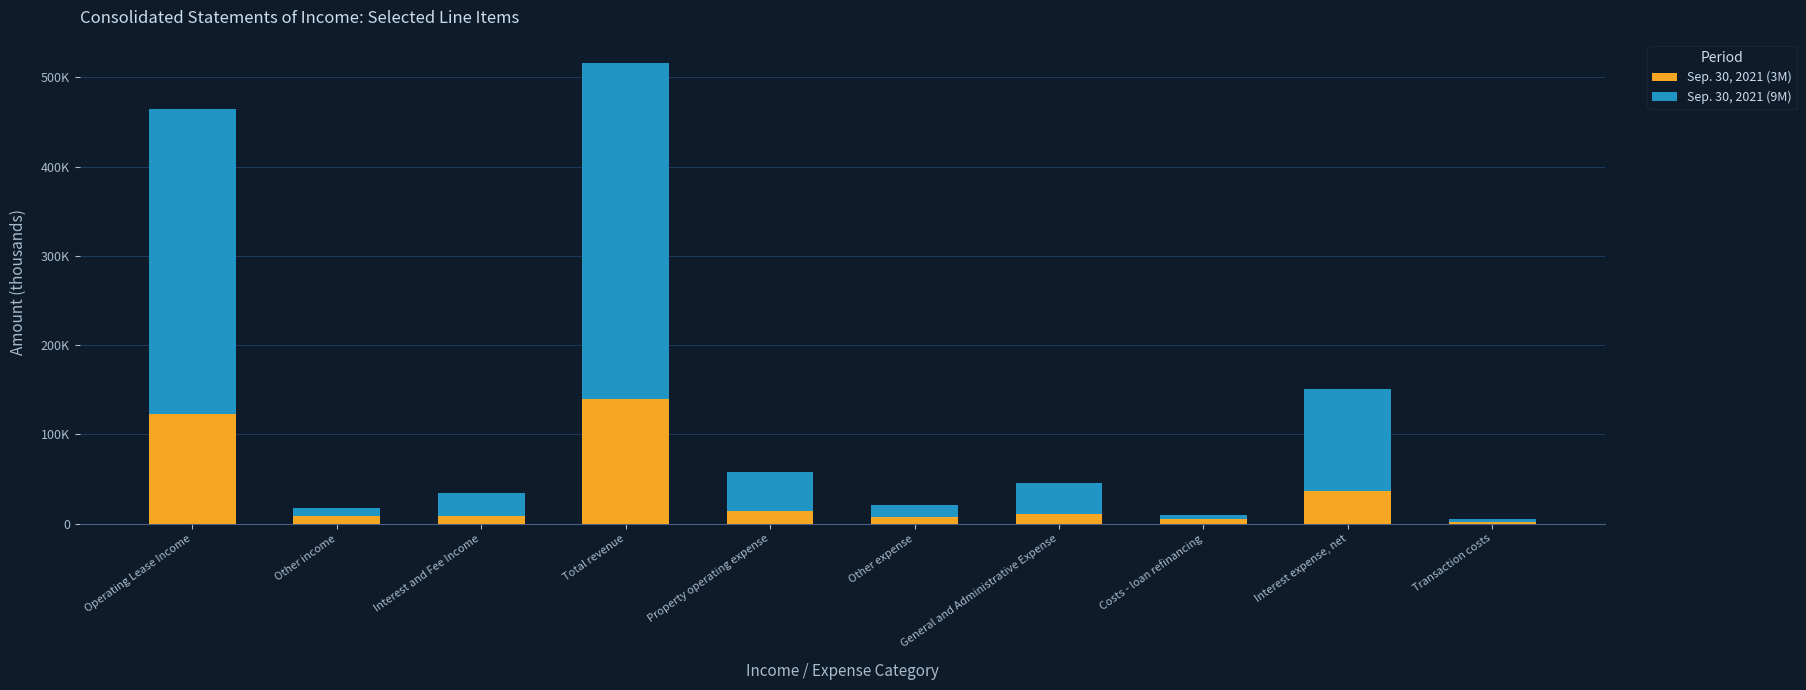

At how many categories does at least one series exceed 375580?

1